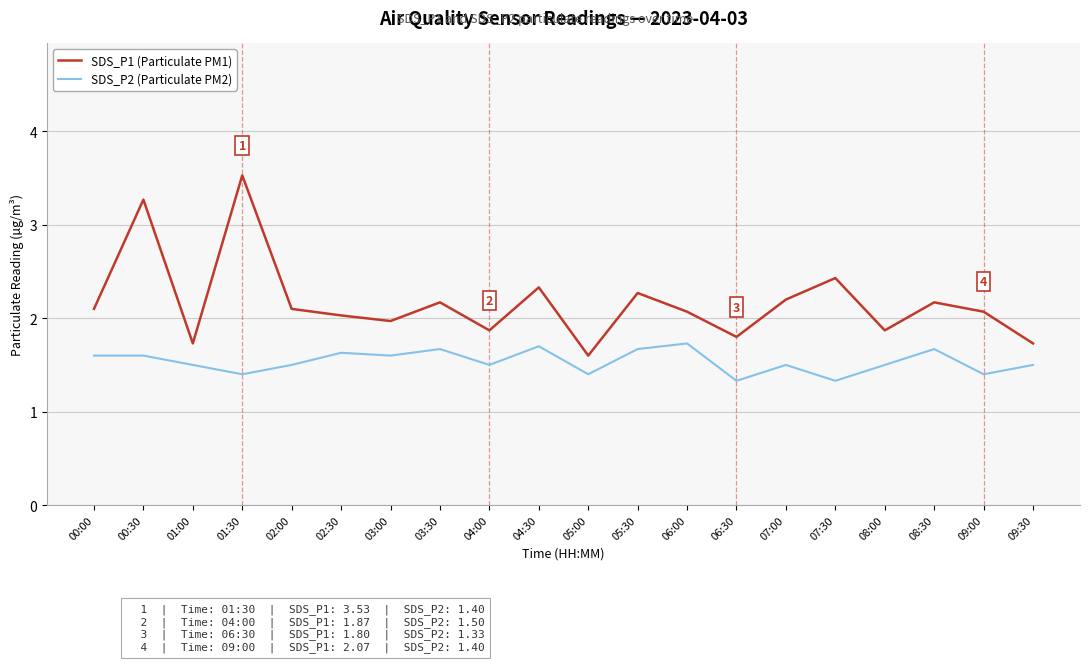

Rank the series by their maximum value, from highest to lowest.

SDS_P1 (Particulate PM1), SDS_P2 (Particulate PM2)